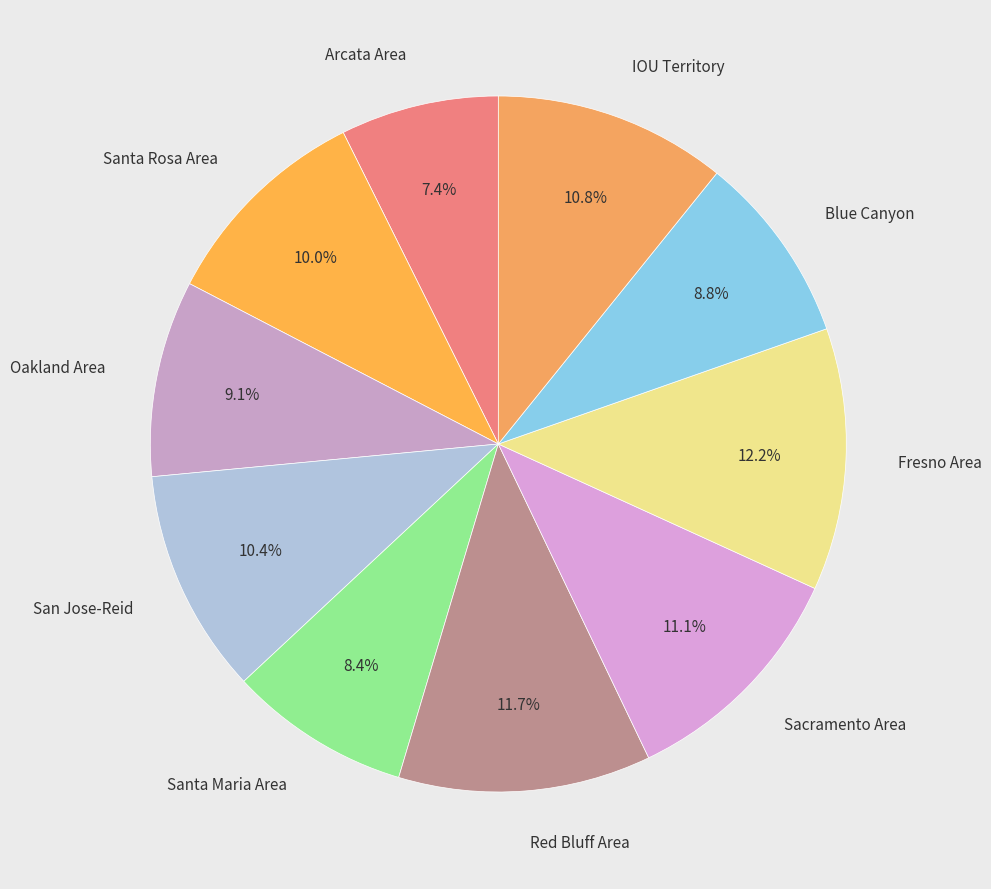

What percentage is NOT represented by Blue Canyon?

91.2%